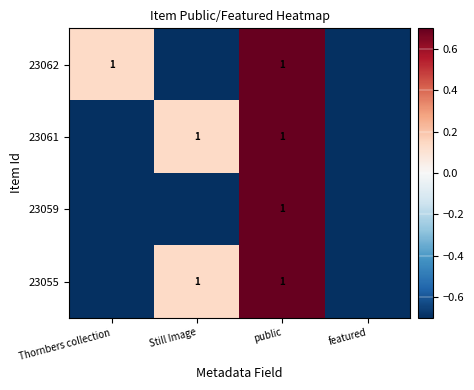

What is the sum of the 23062 values at Thornbers collection and public?

2.0